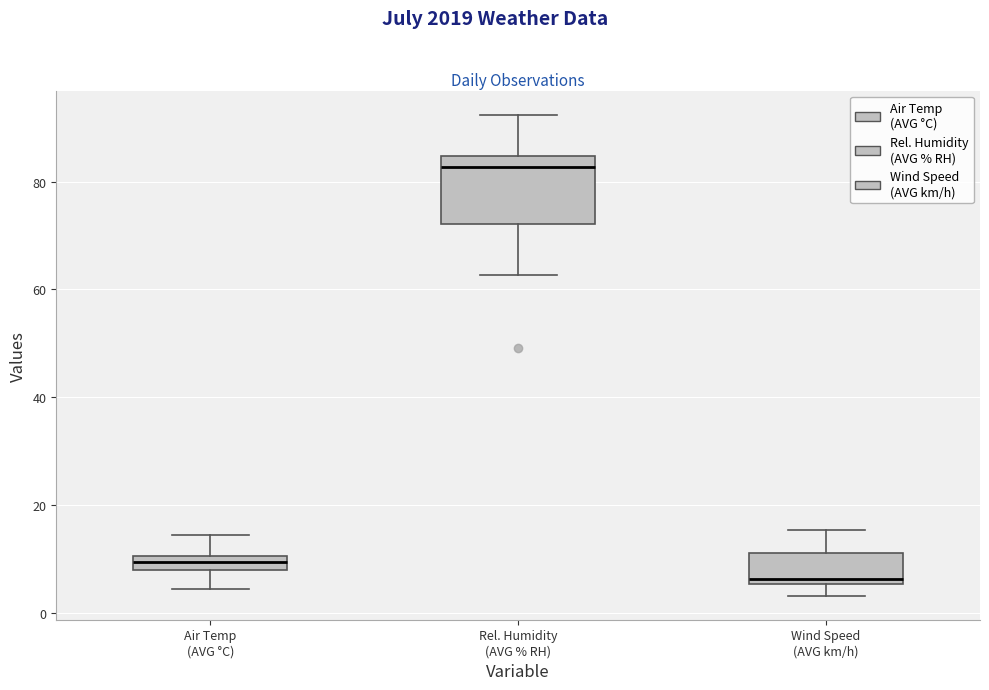

Which box's median line is the highest?

Rel. Humidity (AVG % RH)